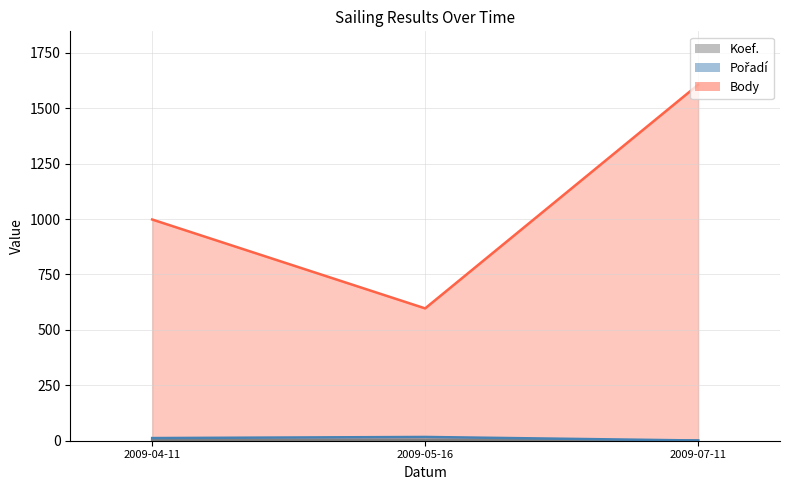

Reading left to right, list all the values displayed in this chart.

Koef.: 2	4	1
Pořadí: 12	17	1
Body: 998	597	1606